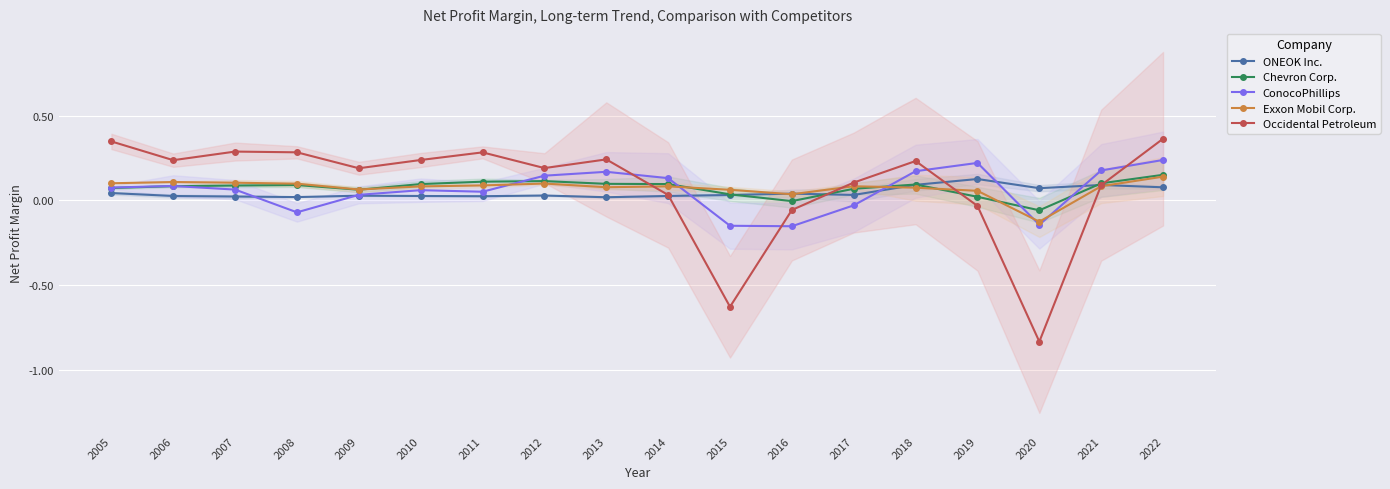

True or false: Chevron Corp. and ONEOK Inc. cross at least once.

True